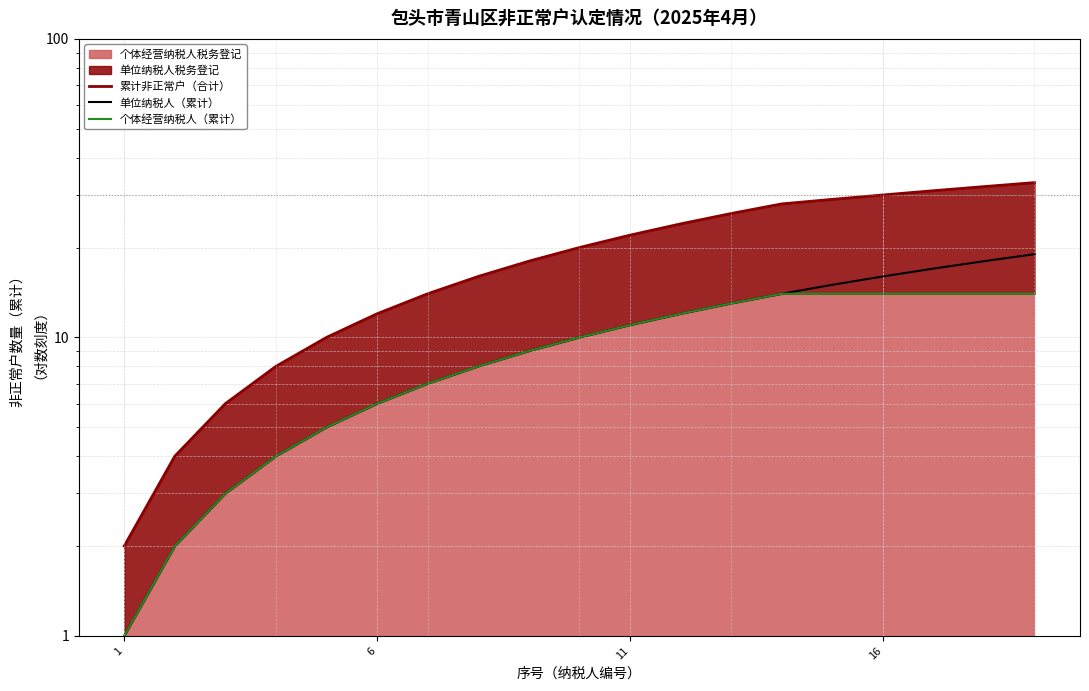

List the series in order of their peak value, lowest first.

个体经营纳税人（累计）, 单位纳税人（累计）, 累计非正常户（合计）